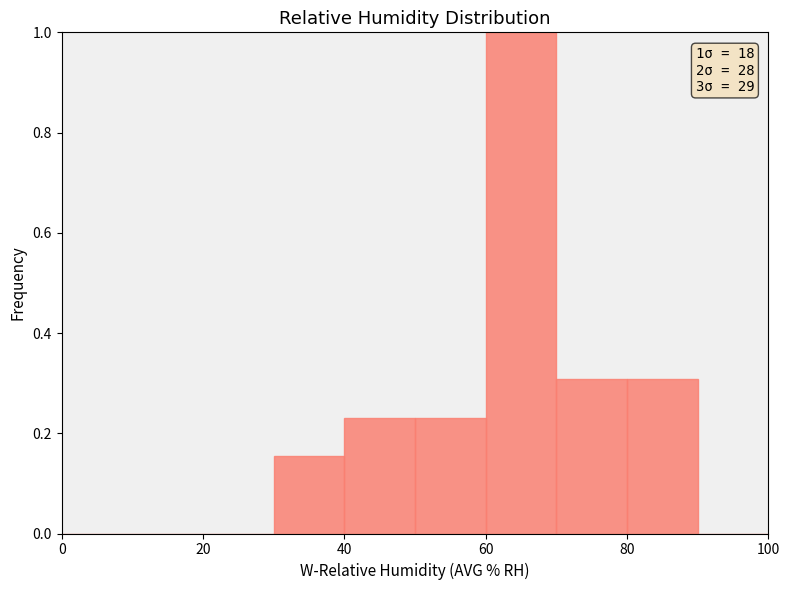

Which range on the x-axis has the tallest bar?

60 to 70